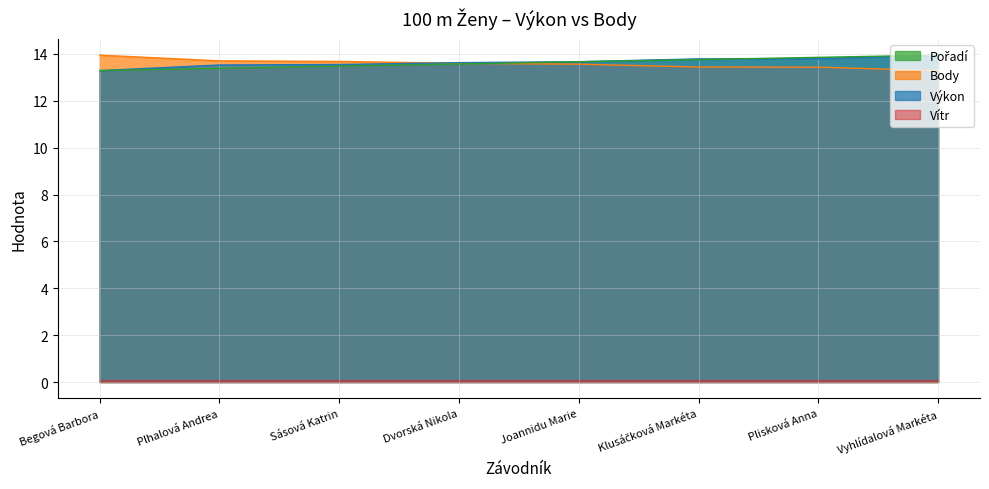

At which label is Pořadí closest to 13?

Begová Barbora